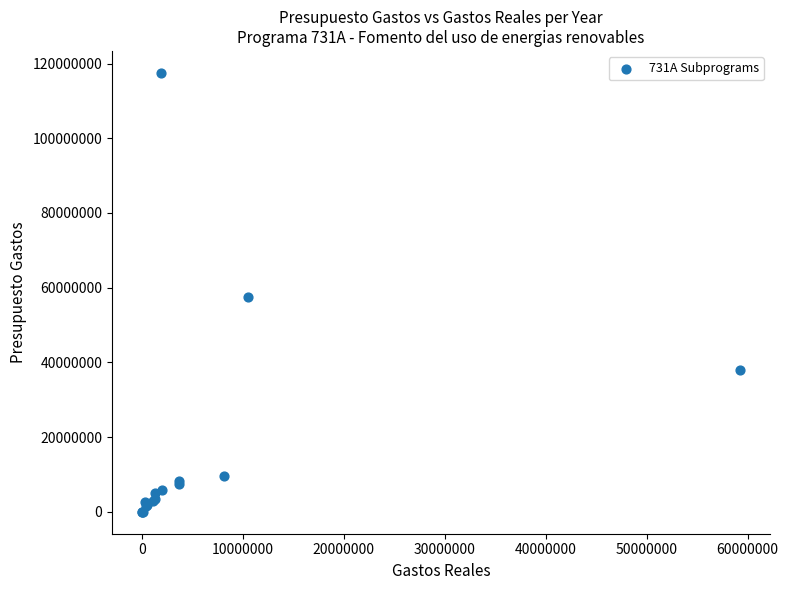

What Y value in the scatter plot is closest to 58756805?

57389266